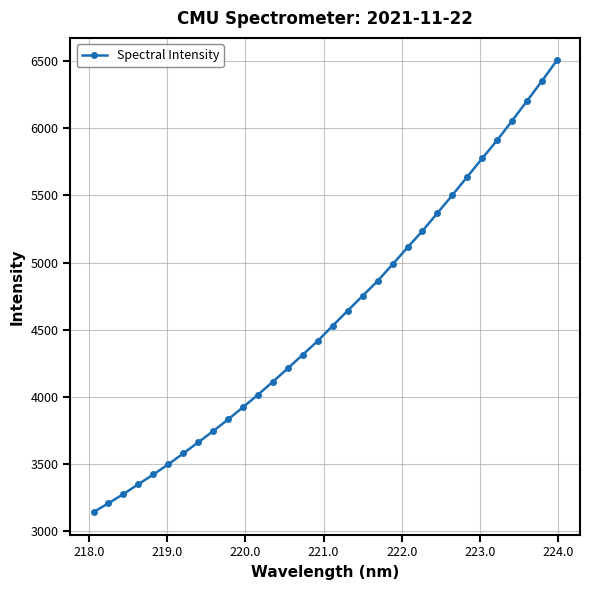

What is the average value?

4598.4